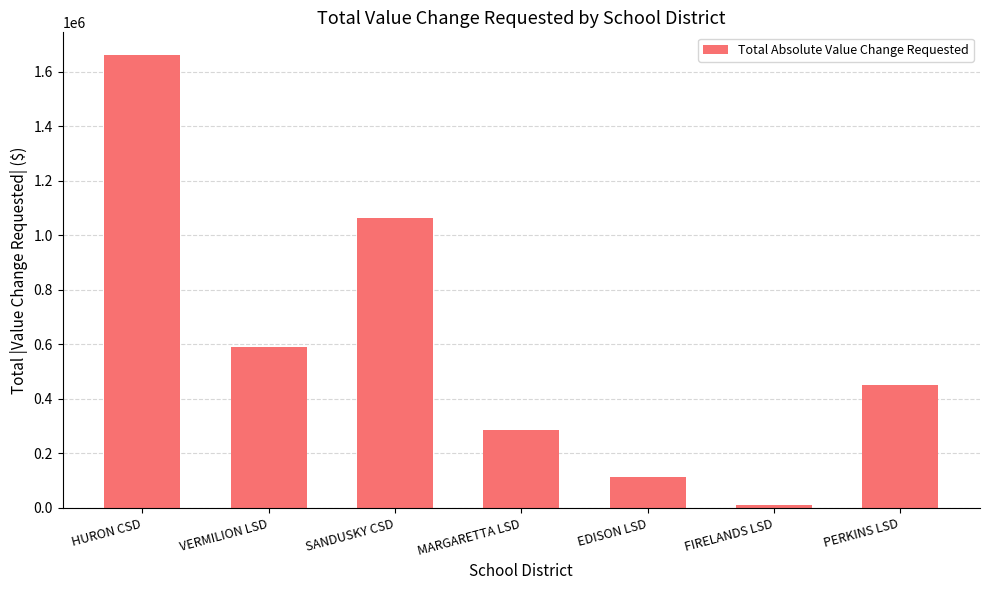

List the labels in order of value, smallest first.

FIRELANDS LSD, EDISON LSD, MARGARETTA LSD, PERKINS LSD, VERMILION LSD, SANDUSKY CSD, HURON CSD